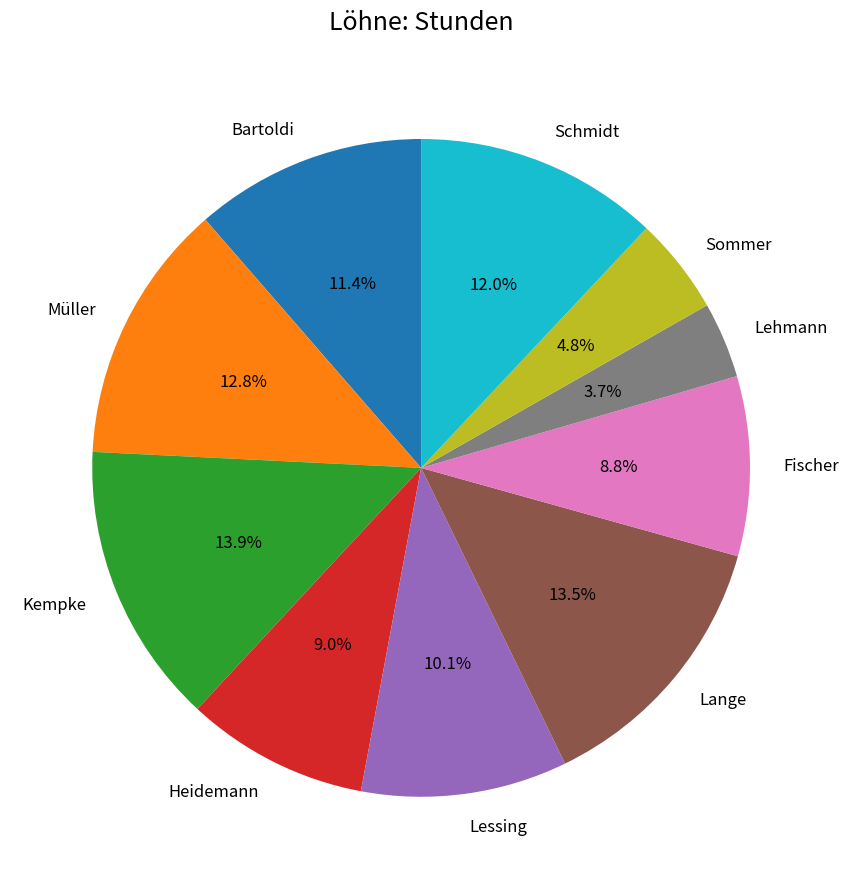

Does any single category account for the majority?

No